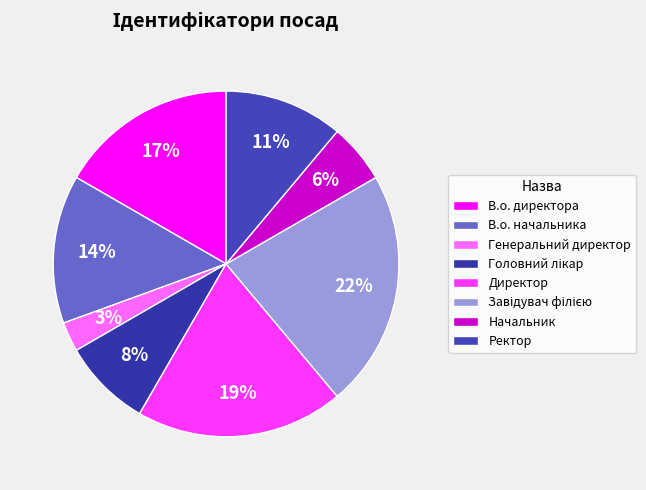

Between Завідувач філією and В.о. директора, which is larger?

Завідувач філією